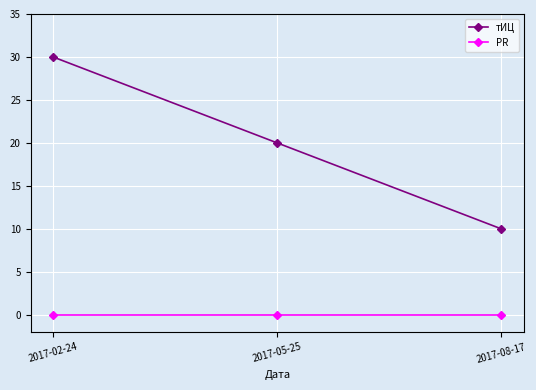

What is the spread (max minus min) of values at 2017-08-17?

10